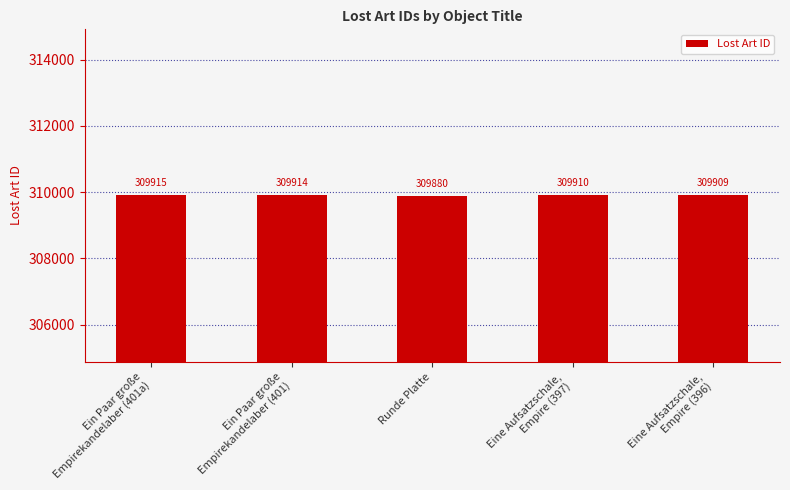

What is the minimum value shown in the chart?

309880